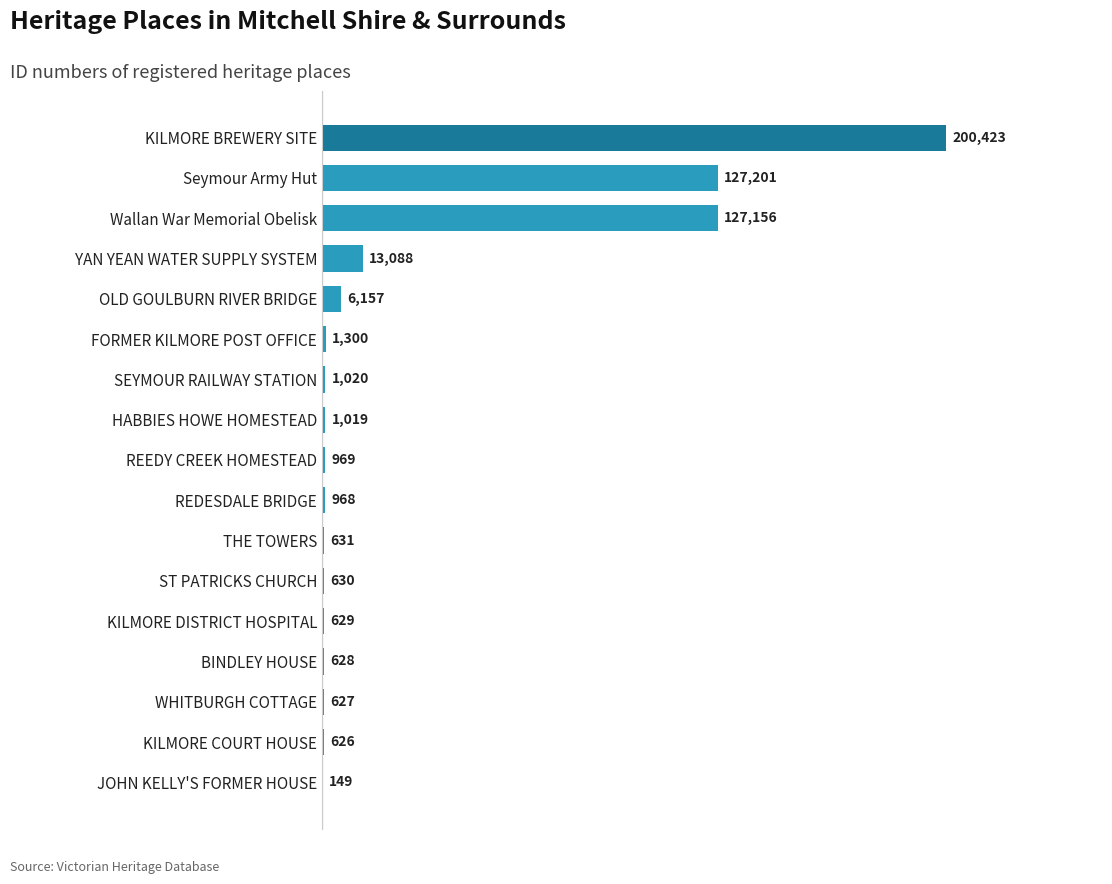

The value at FORMER KILMORE POST OFFICE is 1300. True or false?

True